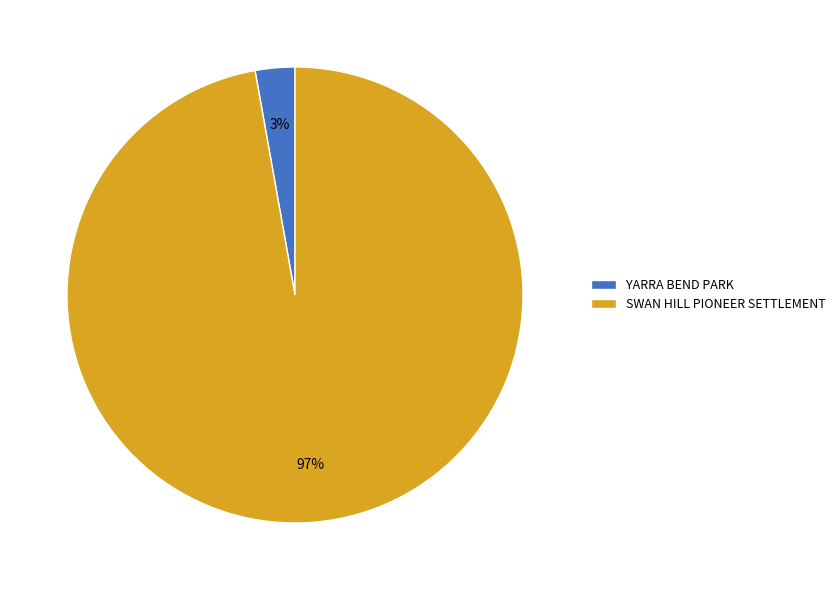

How many slices are in this pie chart?

2